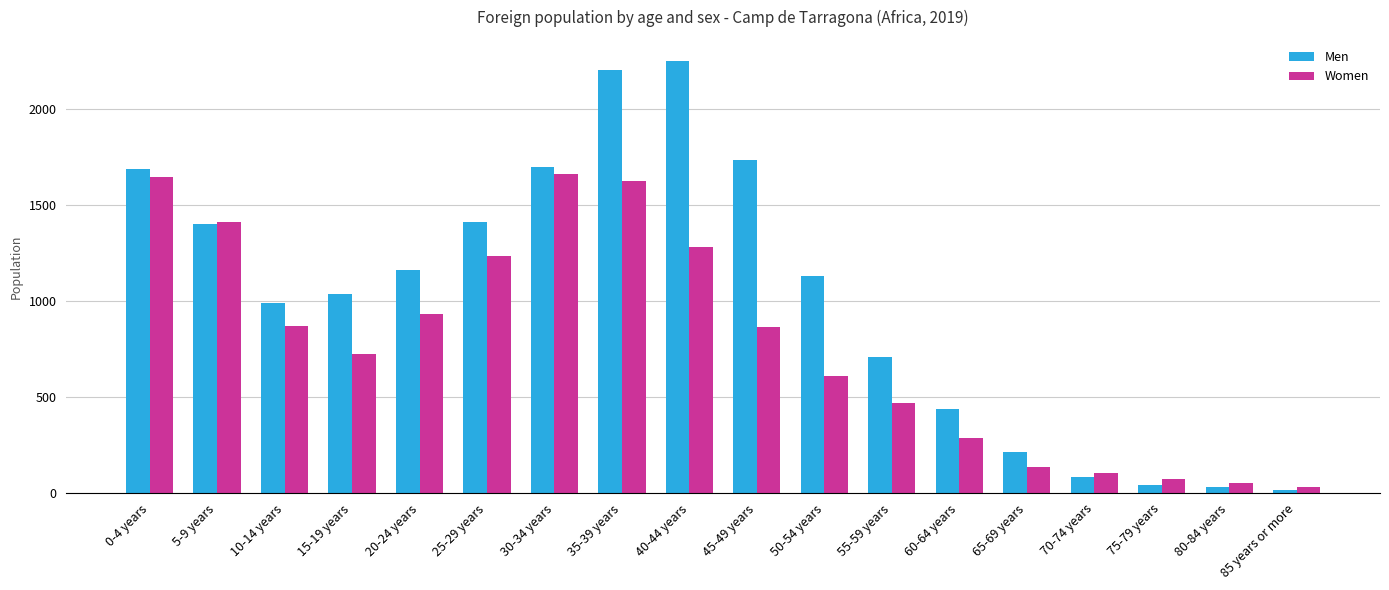

At which category is the sum across all series the highest?

35-39 years